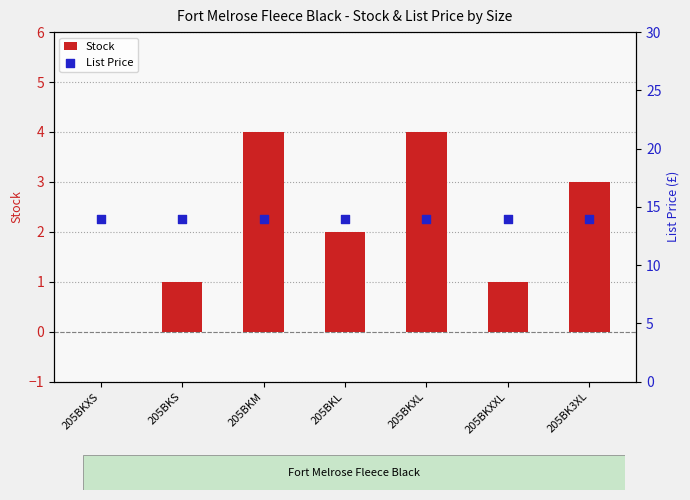

What is the total value across all series at 205BKL?

15.9